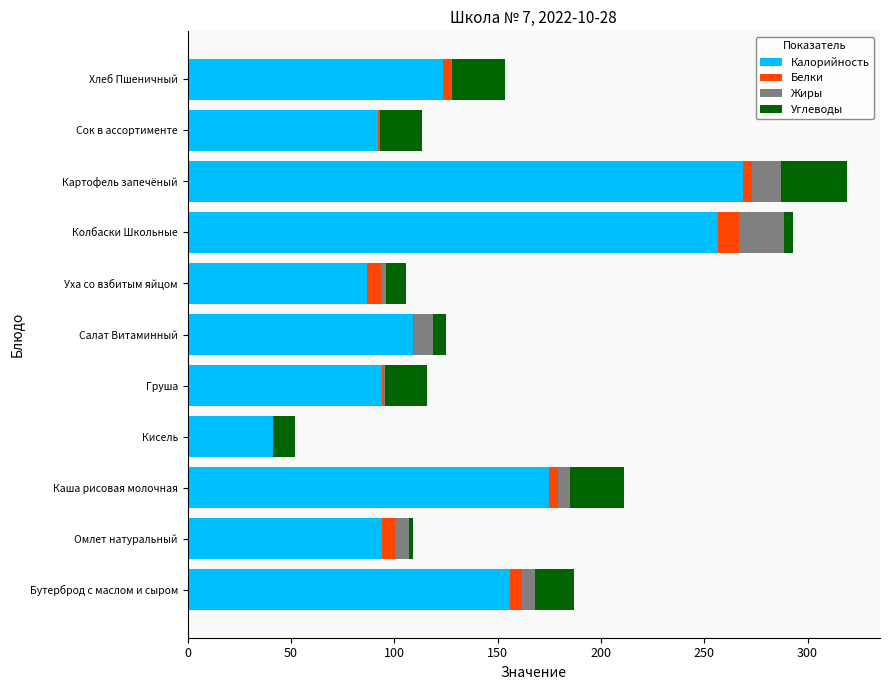

The Калорийность series shows 129.7 at Омлет натуральный. True or false?

False